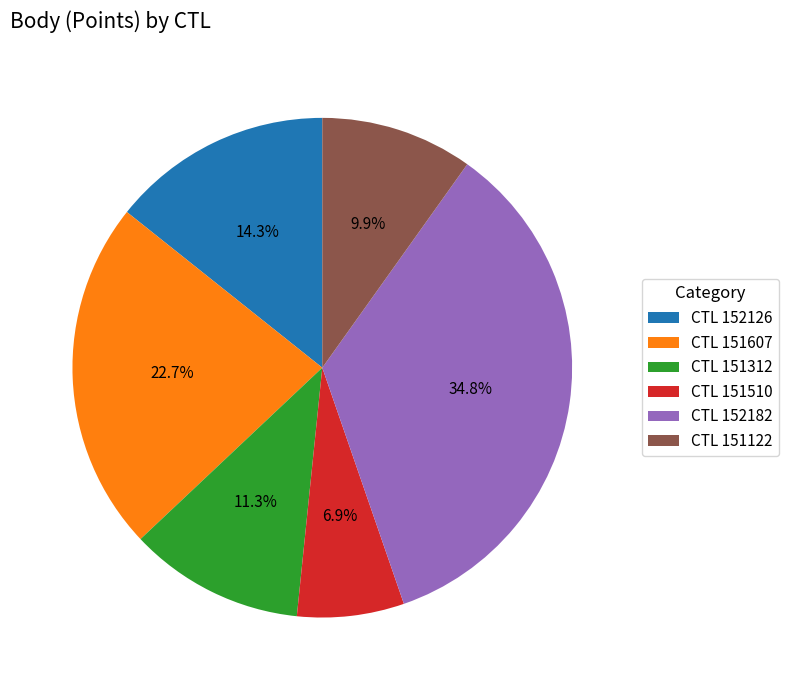

Is CTL 151607 the majority of the pie?

No